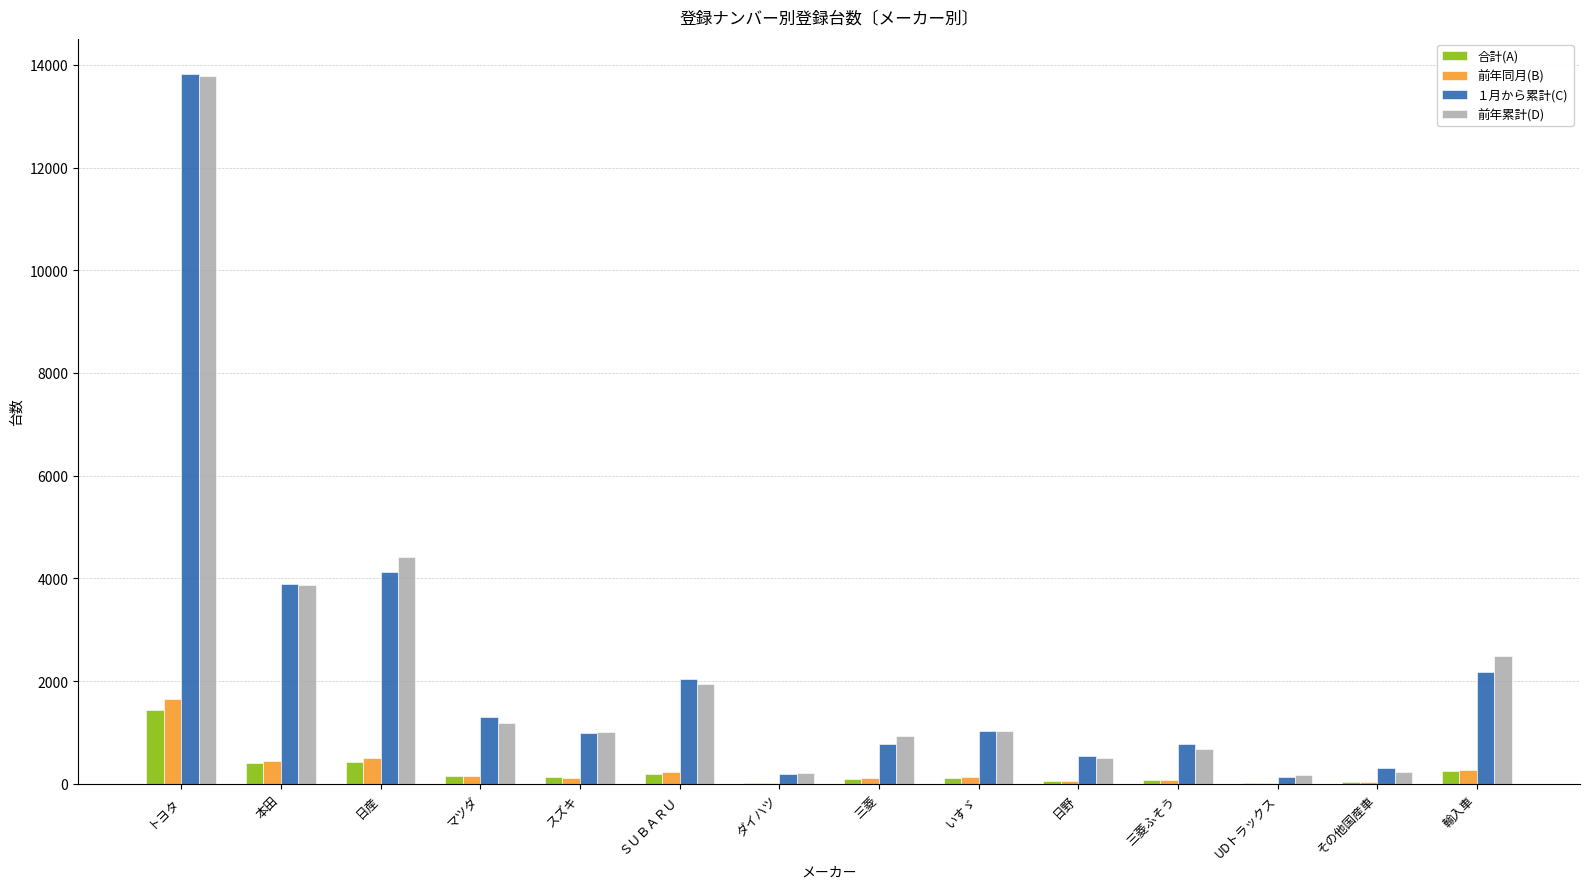

Are the bars grouped side by side (vs. stacked)?

Yes